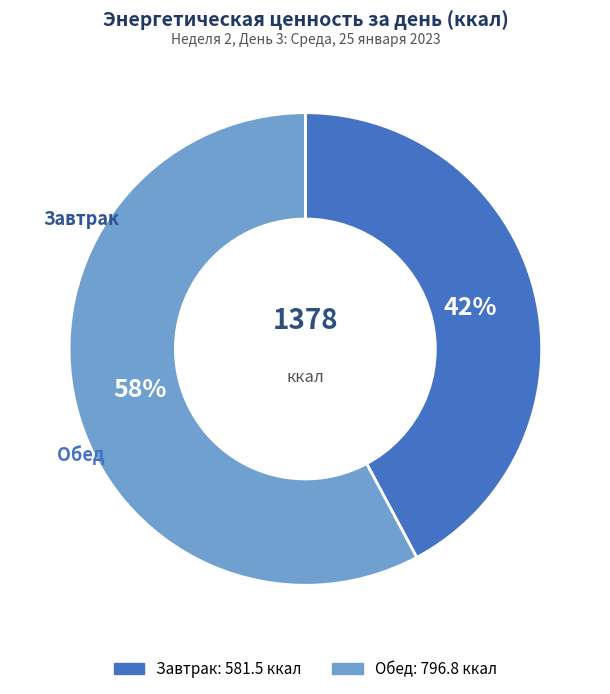

Do Завтрак and Обед together represent more than half of the pie?

Yes